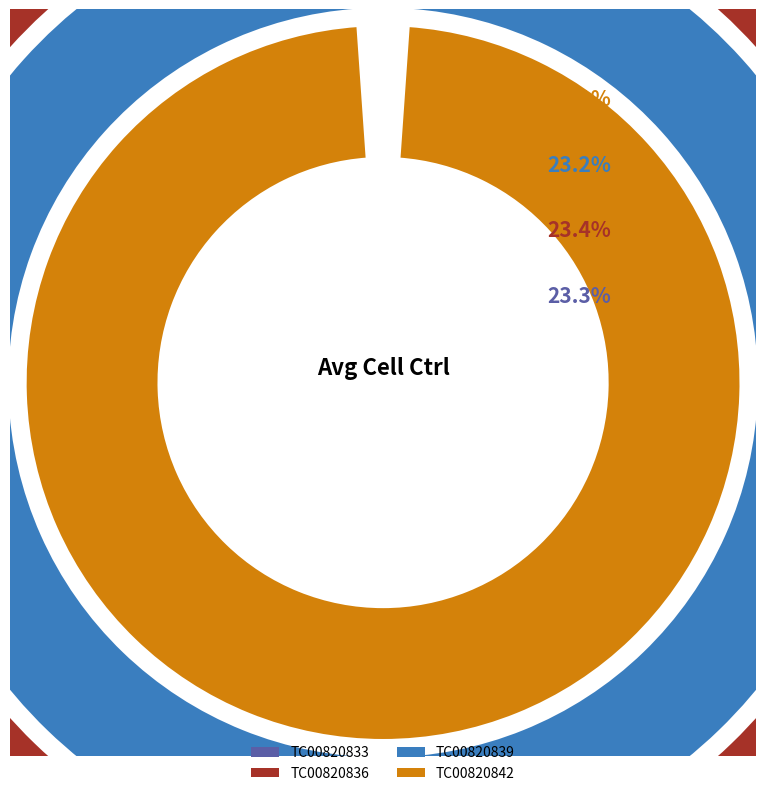

To the nearest percent, what is the average slice percentage?

25%